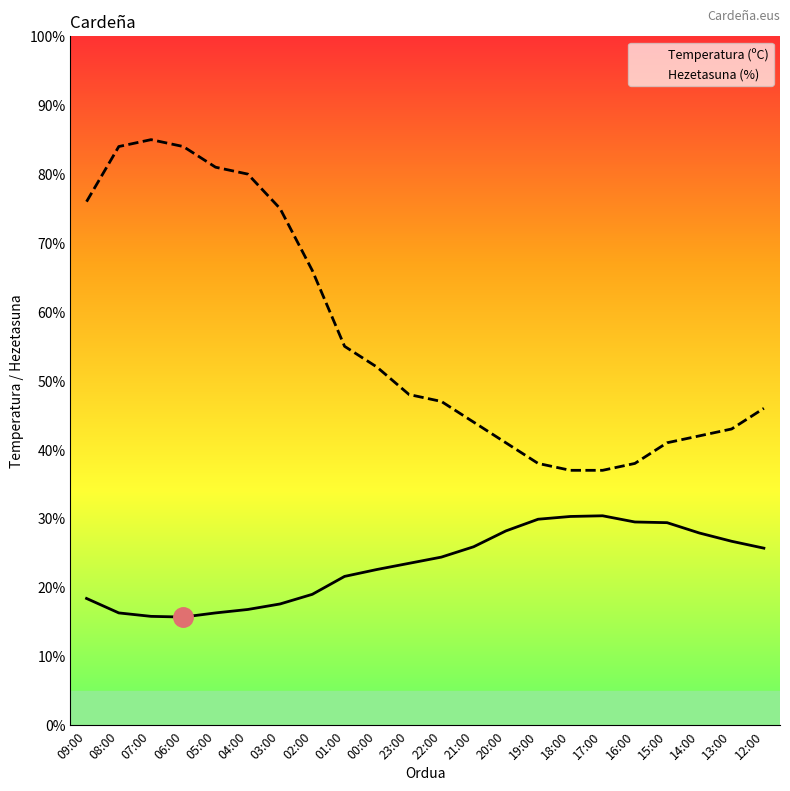

Reading left to right, list all the values displayed in this chart.

Temperatura (ºC): 18.4	16.3	15.8	15.7	16.3	16.8	17.6	19.0	21.6	22.6	23.5	24.4	25.9	28.2	29.9	30.3	30.4	29.5	29.4	27.9	26.7	25.7
Hezetasuna (%): 76.0	84.0	85.0	84.0	81.0	80.0	75.0	66.0	55.0	52.0	48.0	47.0	44.0	41.0	38.0	37.0	37.0	38.0	41.0	42.0	43.0	46.0